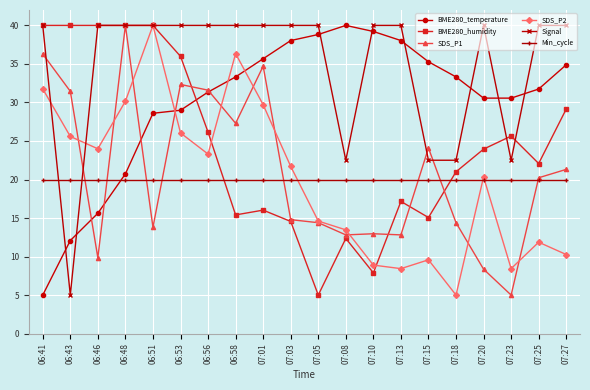

What is the highest value of the BME280_humidity series?

40.0